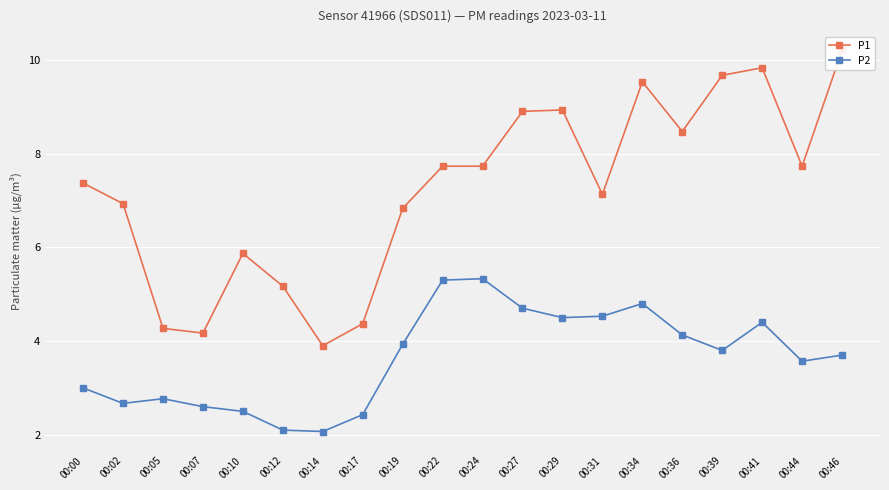

What is the sum of all P1 values?

144.7